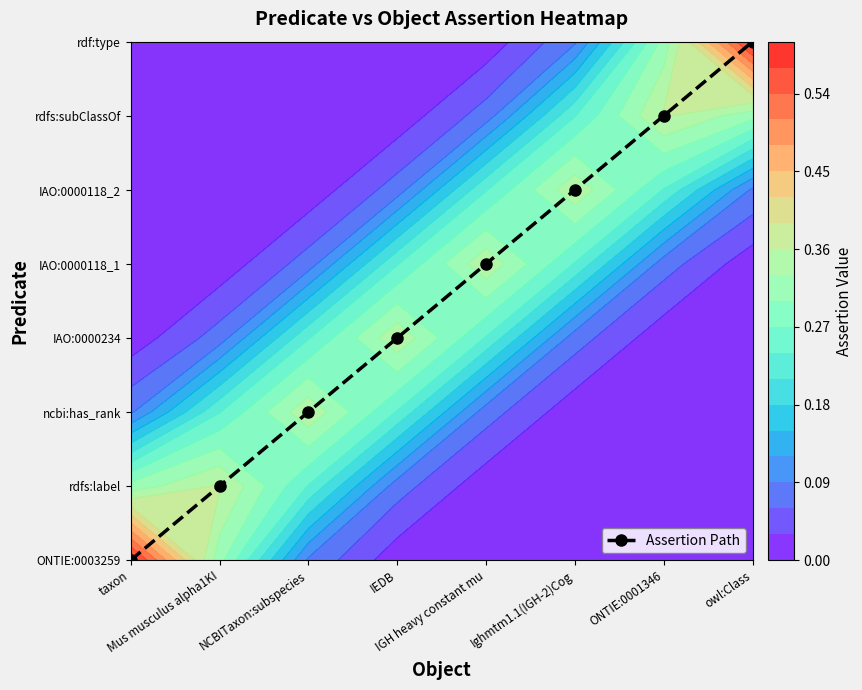

How many values are below 4?

4